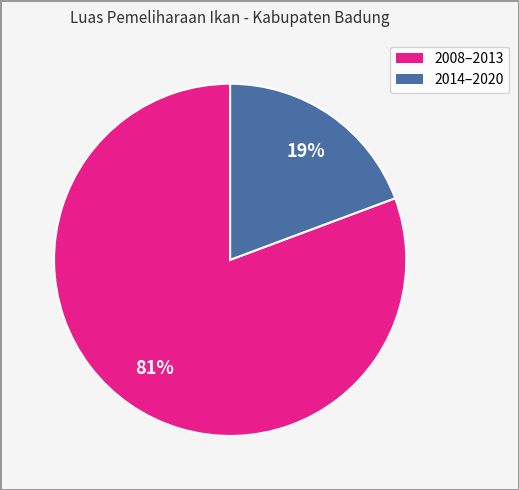

Is there any slice that represents more than half of the pie?

Yes